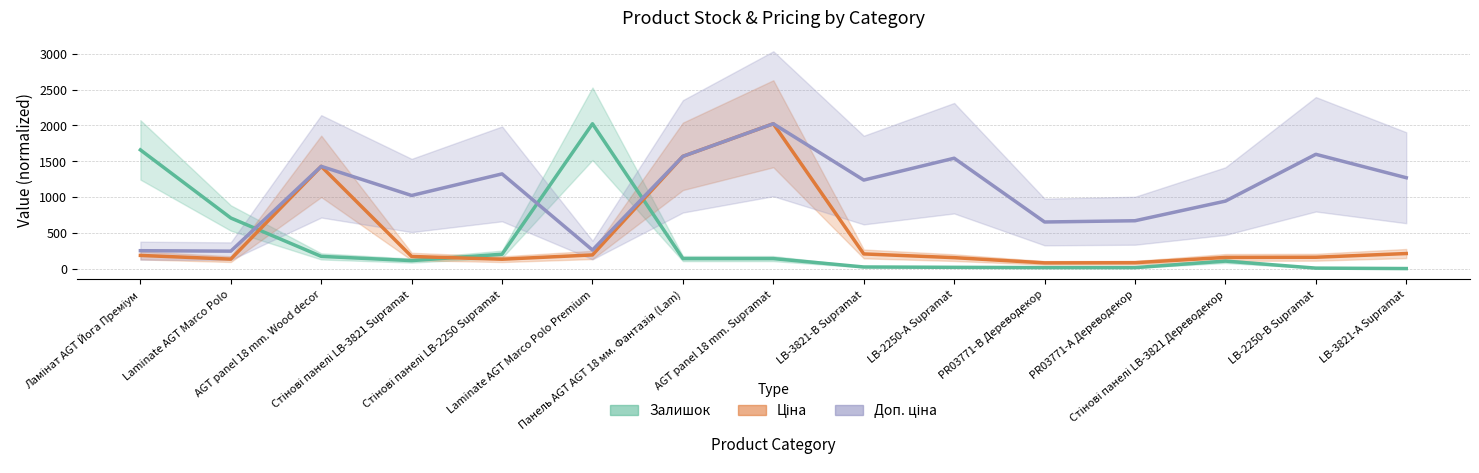

What is the sum of the Ціна values at Стінові панелі LB-3821 Supramat and AGT panel 18 mm. Supramat?

2194.4